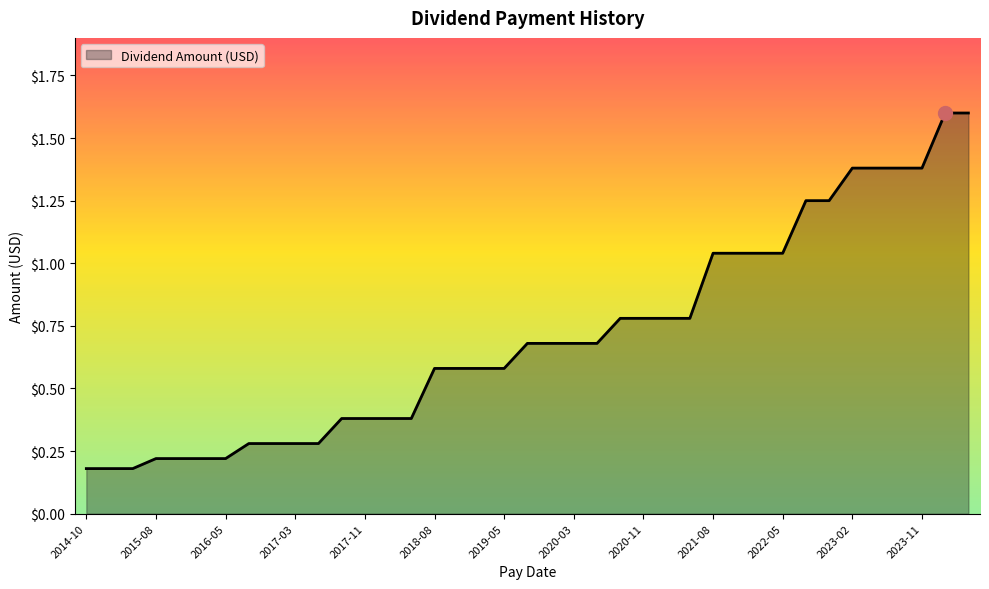

What is the maximum value shown in the chart?

1.6